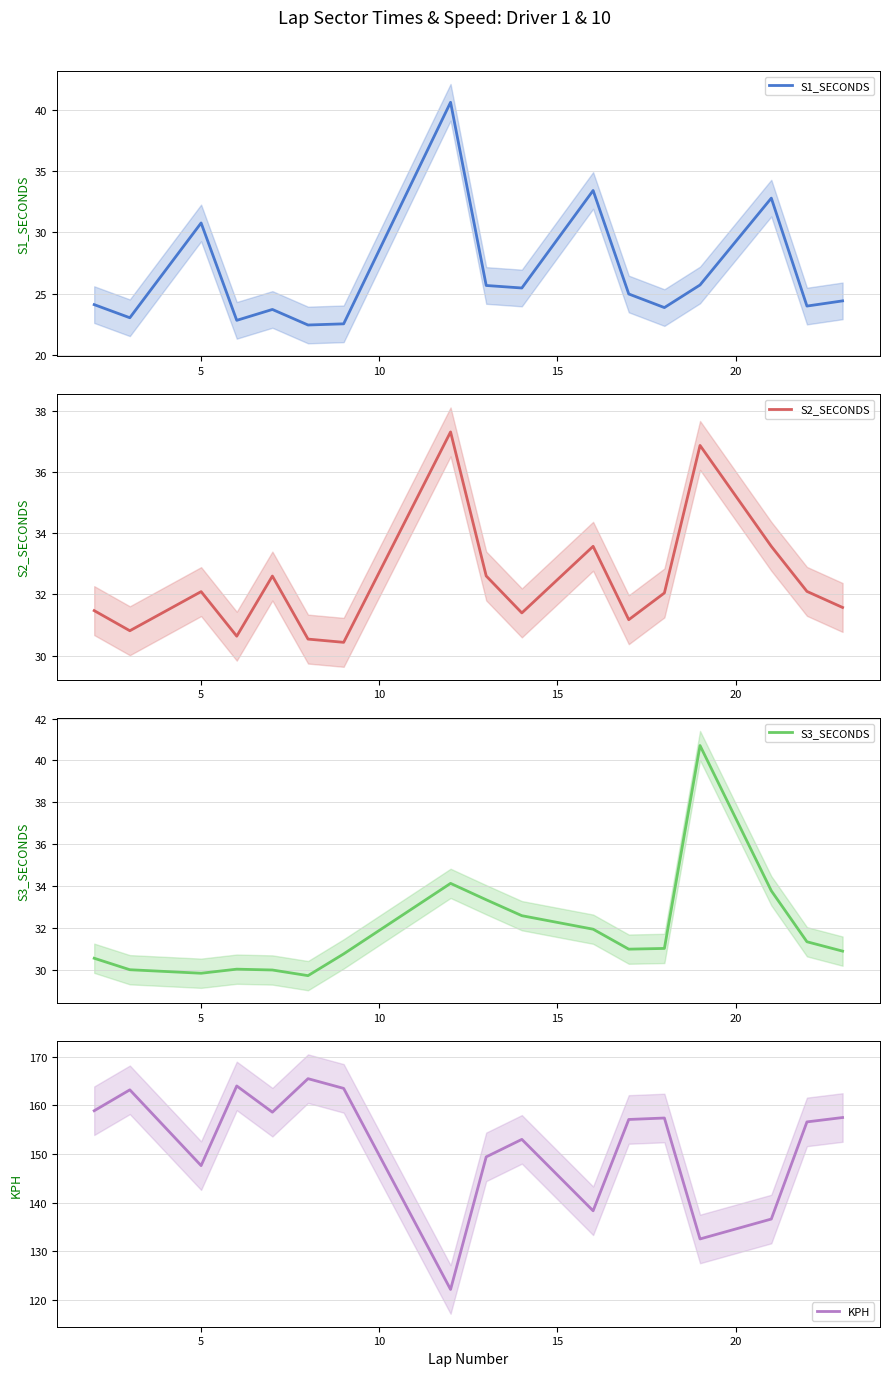

What is the lowest value of the S1_SECONDS series?

22.4